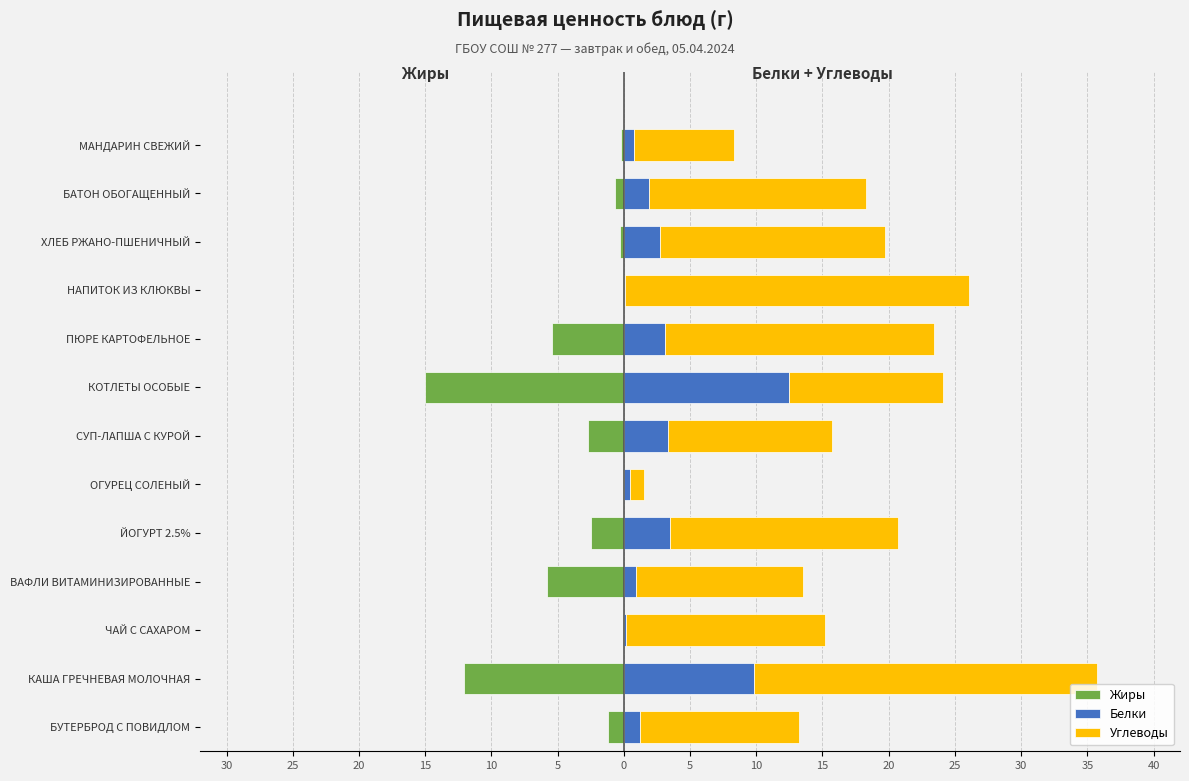

How many data points in Жиры are less than -1?

7